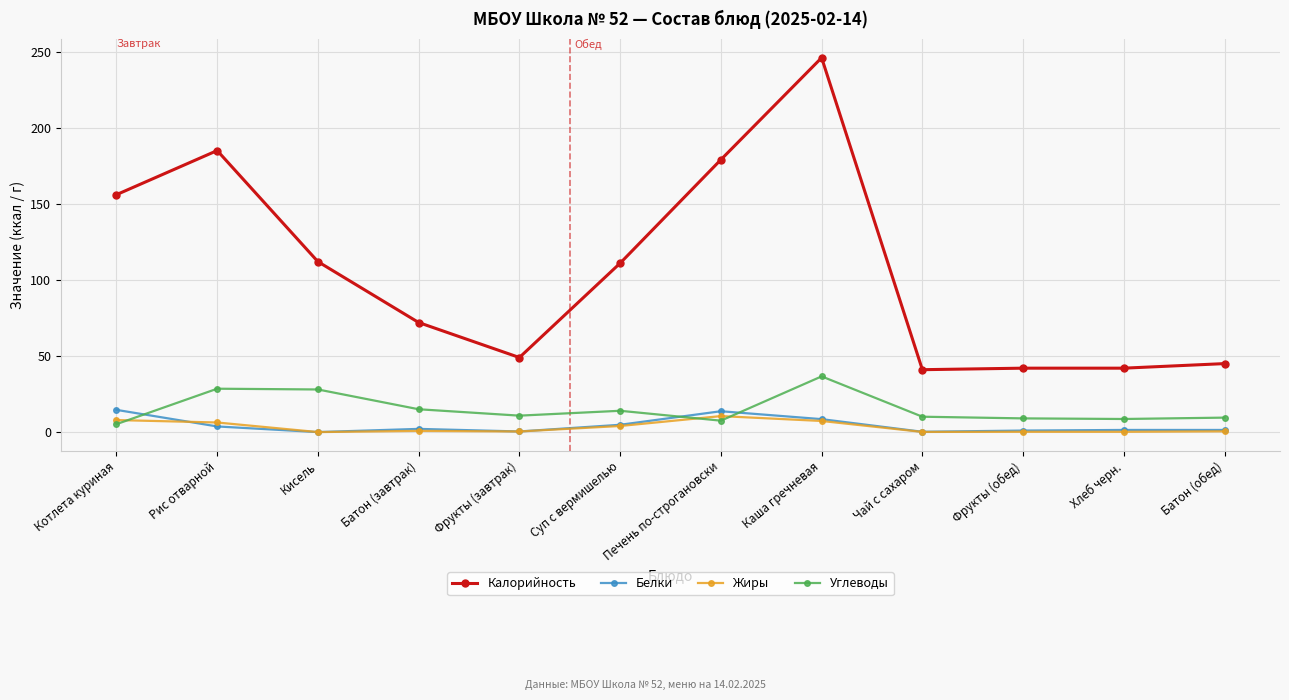

True or false: Жиры and Калорийность cross at least once.

False